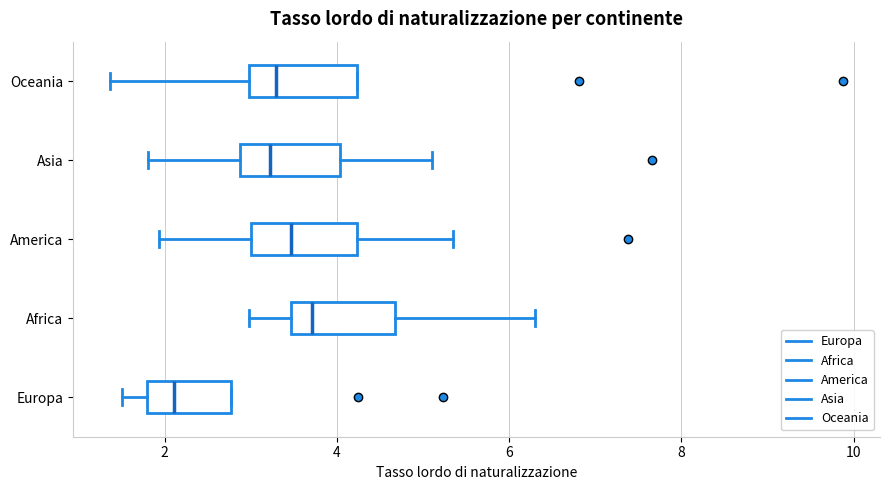

Which box has the furthest to the right median line?

Africa